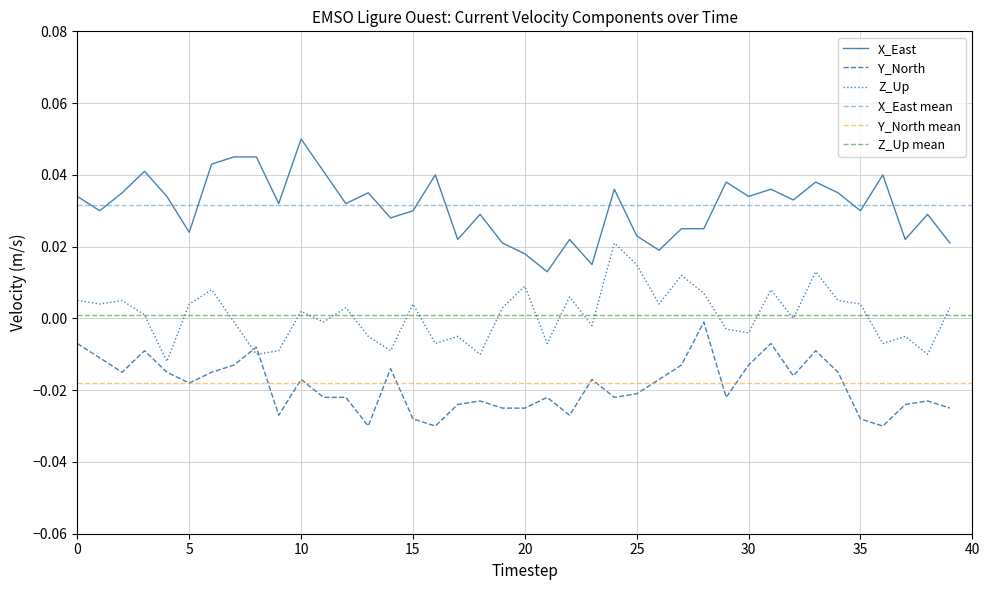

How many lines are shown in the chart?

3